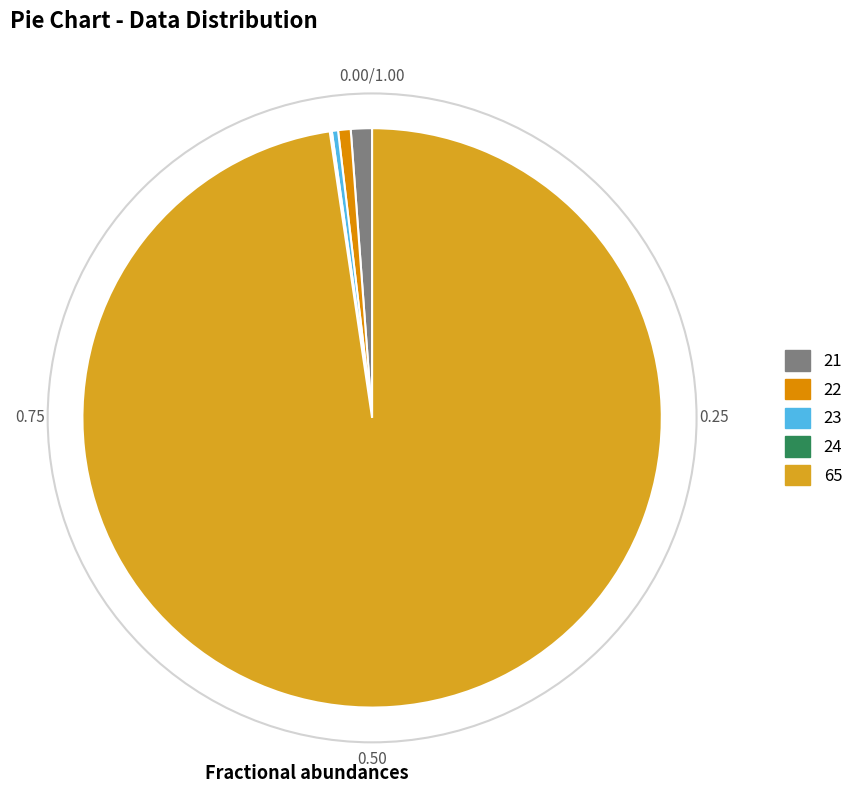

Approximately how many times larger is the value at 21 compared to 22?

1.7